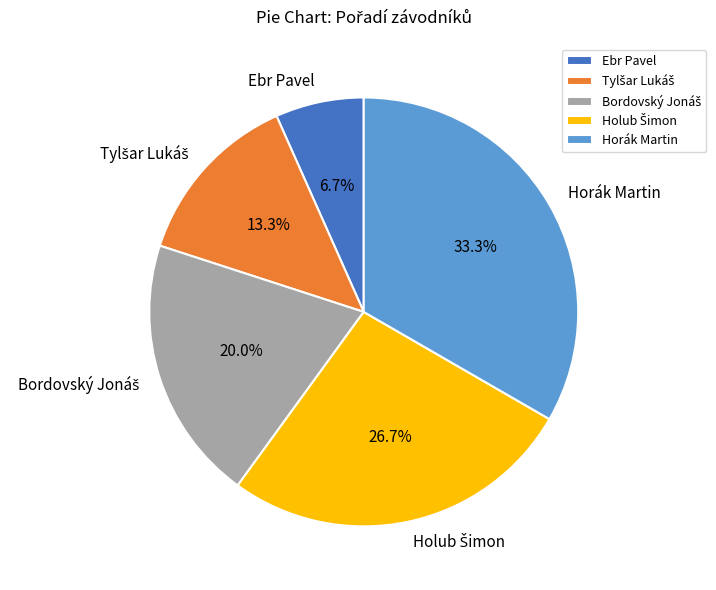

Count the number of slices in the pie.

5